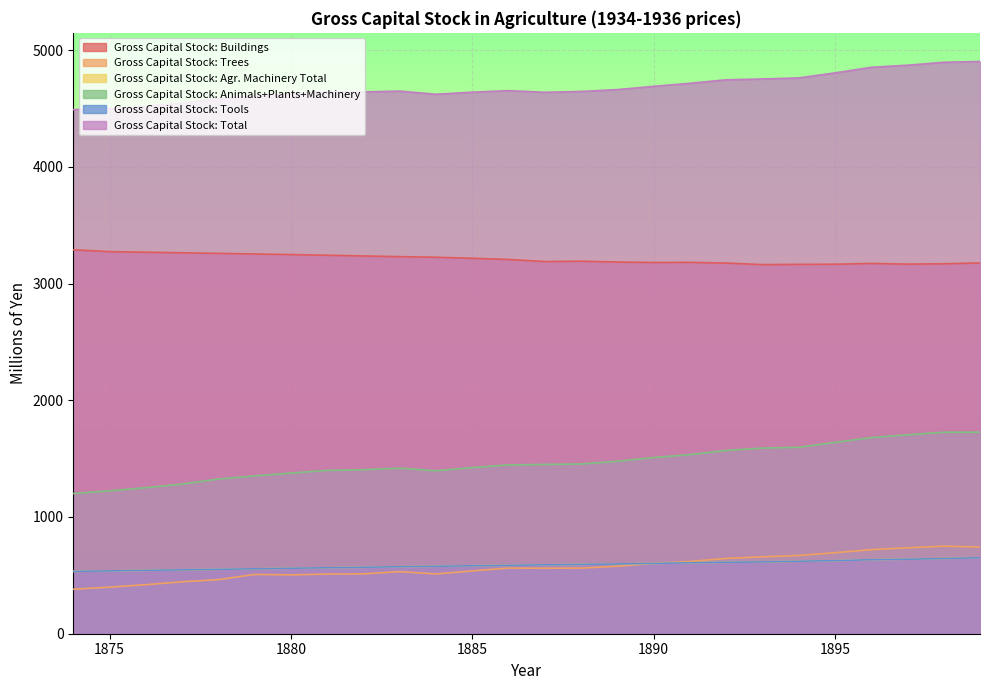

What is the value of the Gross Capital Stock: Buildings point at the 16th from the left?

3184